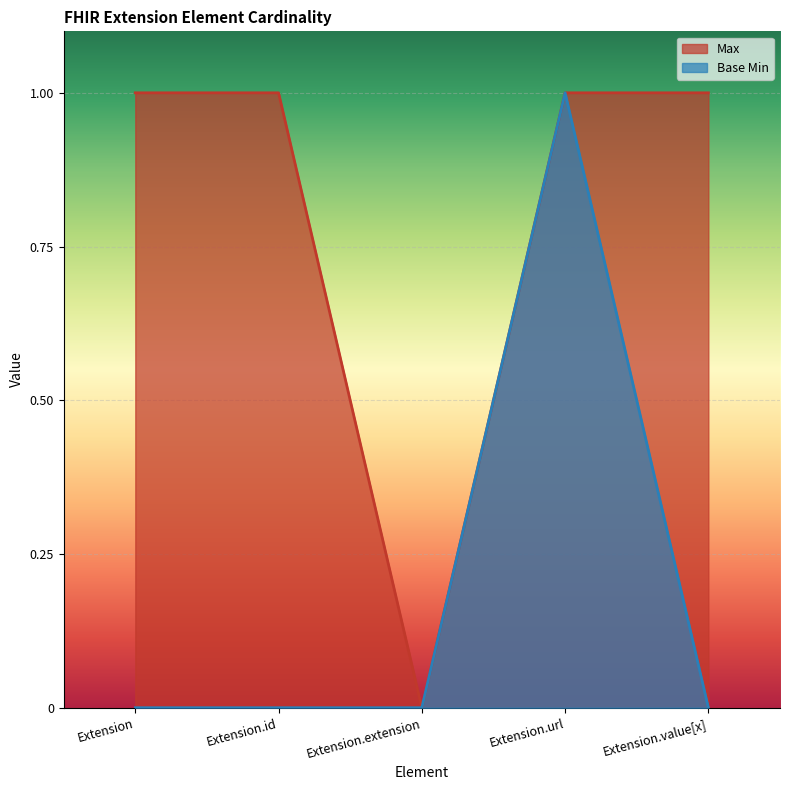

True or false: Base Min and Max intersect in this chart.

False